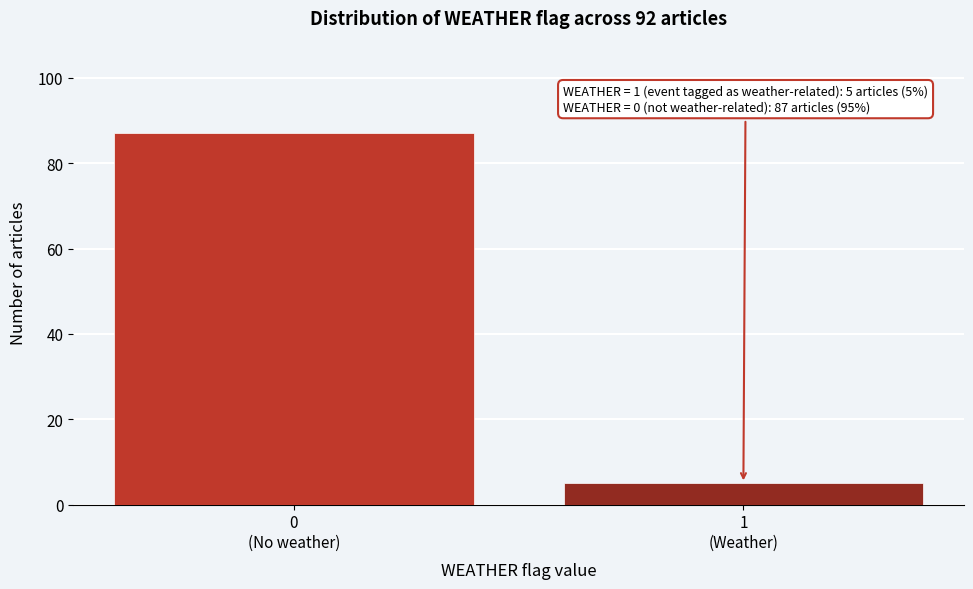

Reading left to right, list all the values displayed in this chart.

87	5